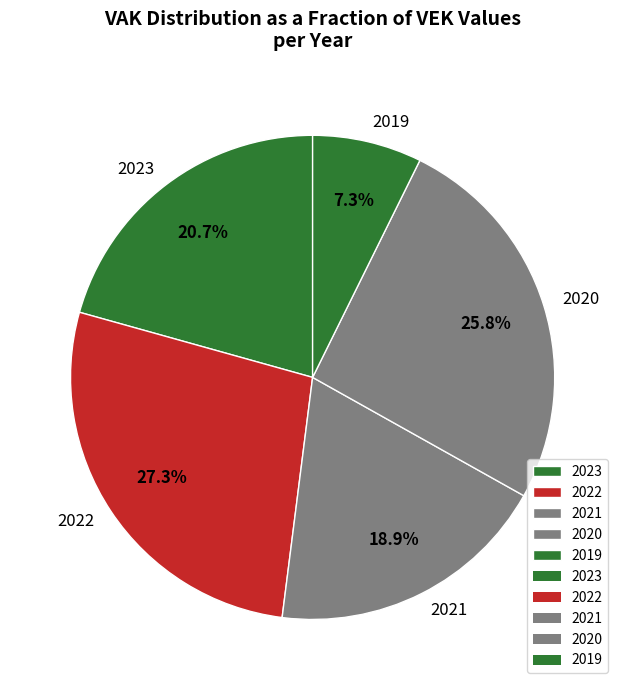

Is there any slice that represents more than half of the pie?

No